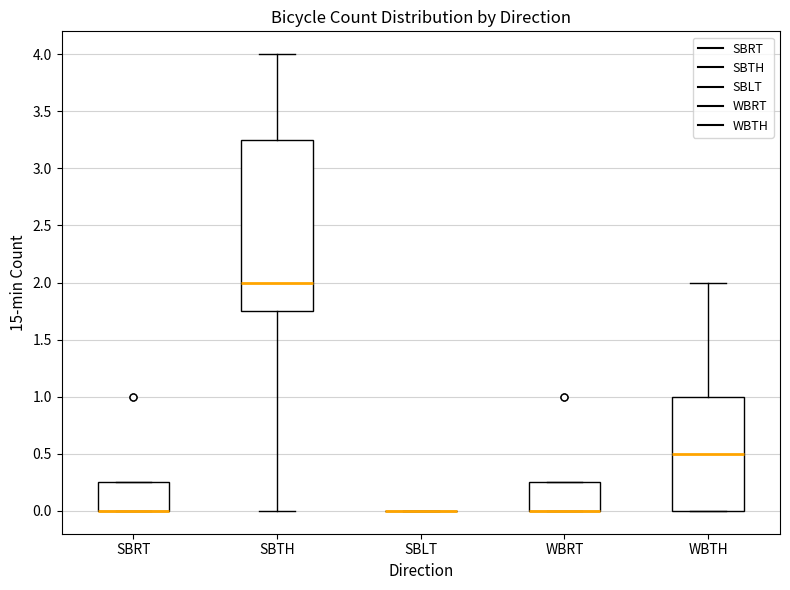

Reading left to right, transcribe this box plot: for each box, give where its median line is, the range the box spans, and where its two whiskers end, as read against the y-axis. The values are not printed on the chart, so give them approximately, as read against the axis.

SBRT: median 0.00 (drawn on the box's lower edge), box 0.00 to 0.25, whiskers 0.00 to 0.25
SBTH: median 2.00, box 1.75 to 3.25, whiskers 0.00 to 4.00
SBLT: box collapsed to a line at 0.00, whiskers 0.00 to 0.00
WBRT: median 0.00 (drawn on the box's lower edge), box 0.00 to 0.25, whiskers 0.00 to 0.25
WBTH: median 0.50, box 0.00 to 1.00, whiskers 0.00 to 2.00